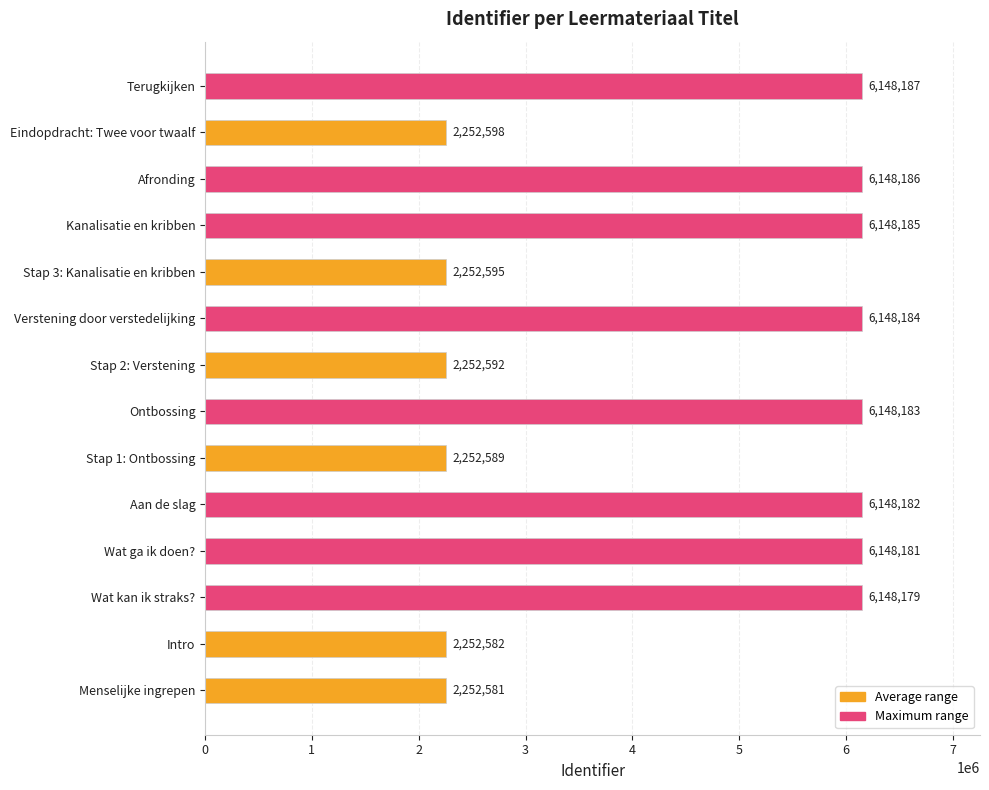

What is the greatest value displayed?

6148187